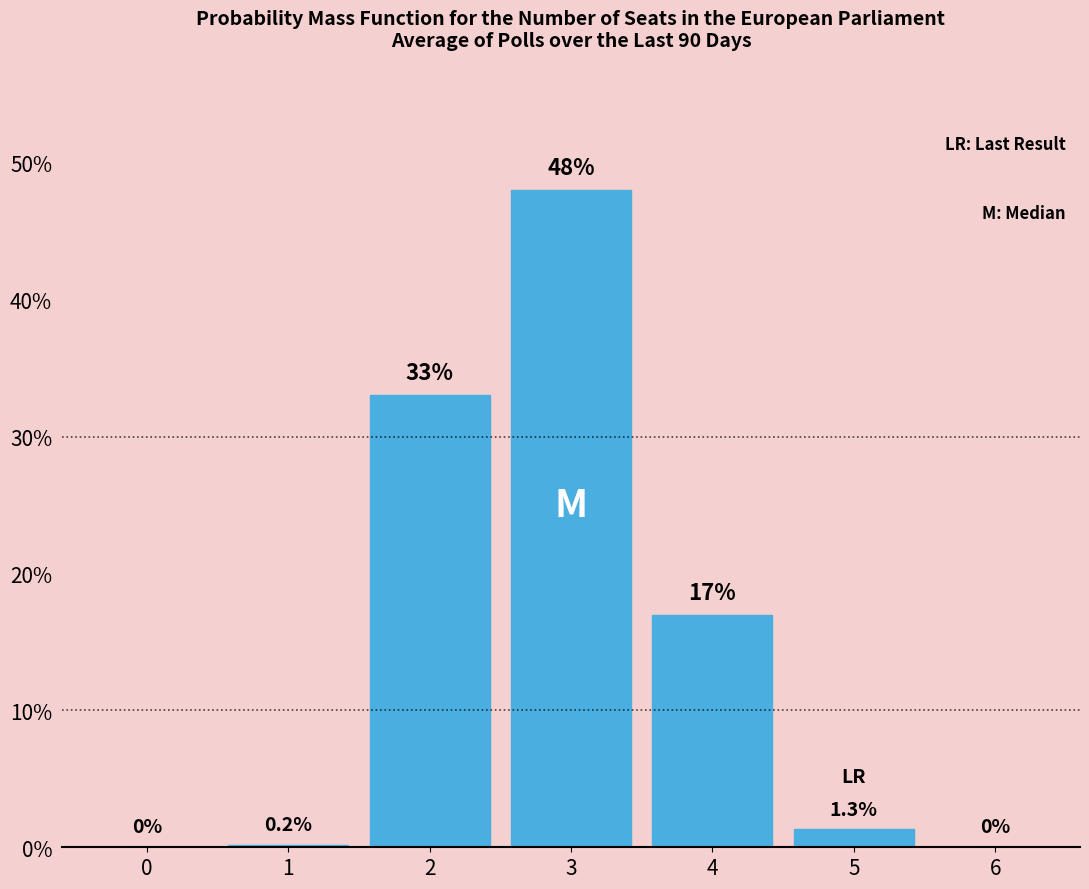

Reading left to right, list all the values displayed in this chart.

0=0.0	1=0.2	2=33.0	3=48.0	4=17.0	5=1.3	6=0.0